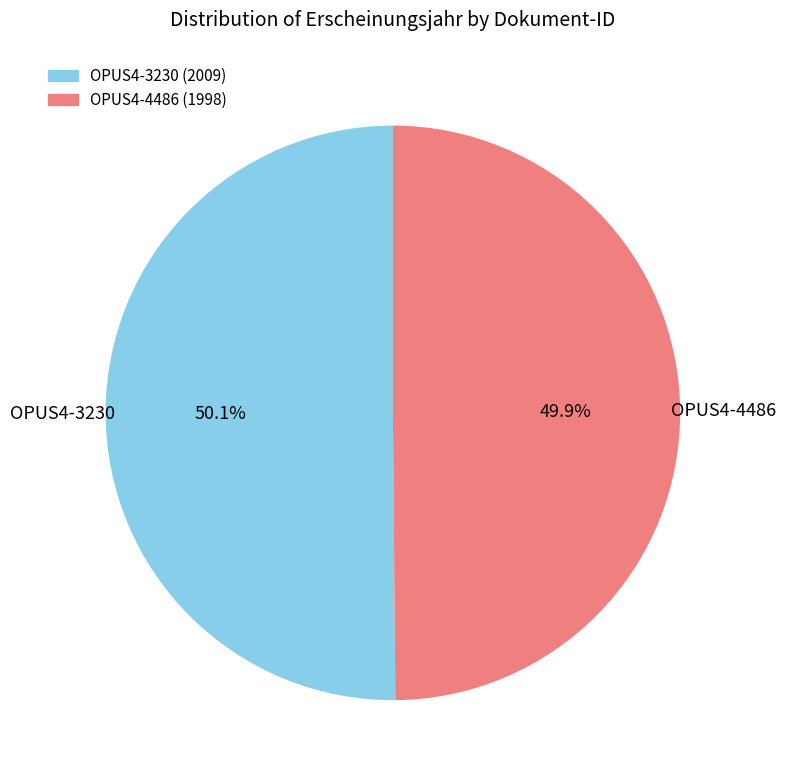

How many slices are in this pie chart?

2